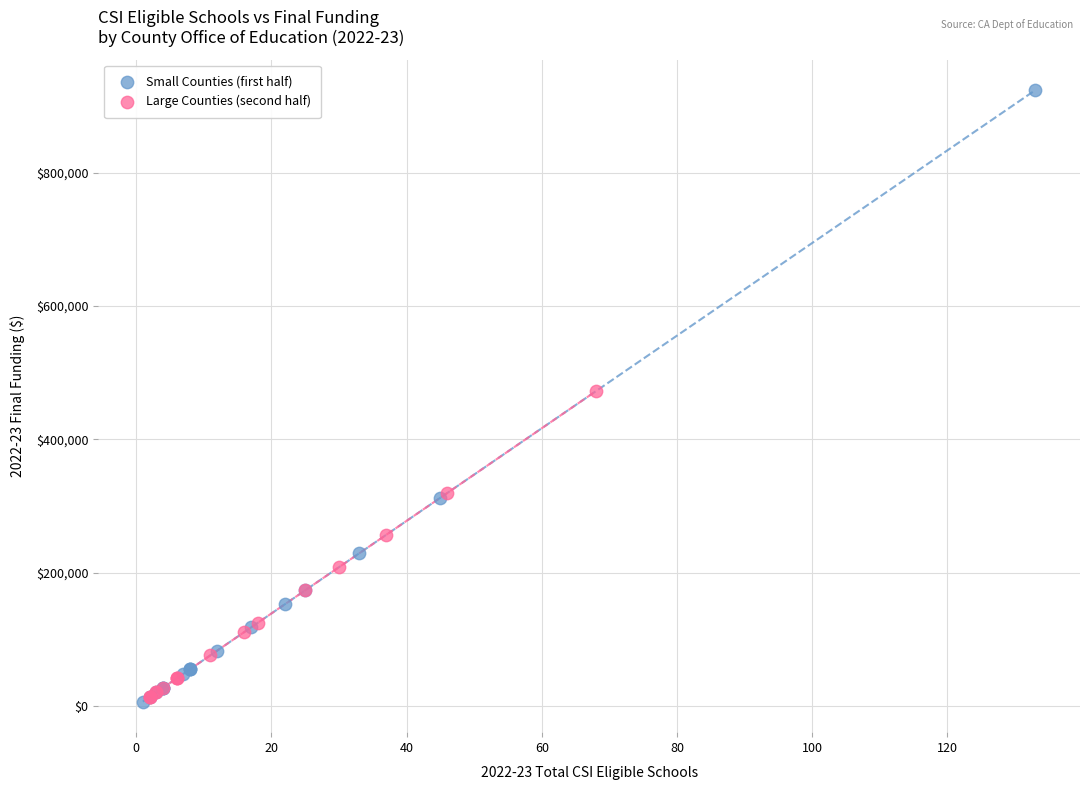

Which series has the widest spread of Y values?

Small Counties (first half)